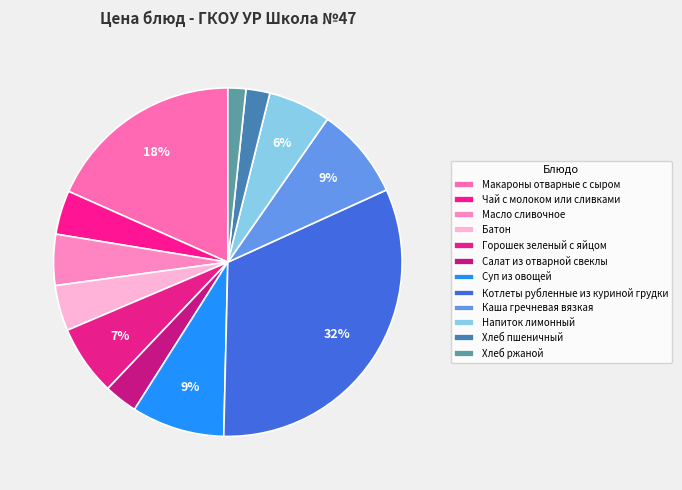

Is the sum of Напиток лимонный and Салат из отварной свеклы greater than half?

No